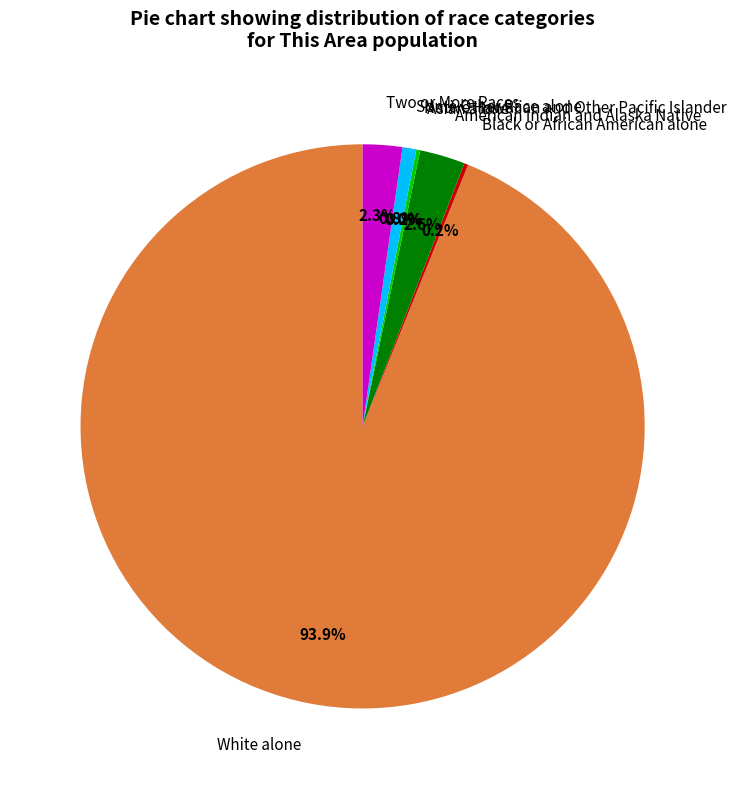

Is the sum of White alone and Native Hawaiian and Other Pacific Islander greater than half?

Yes